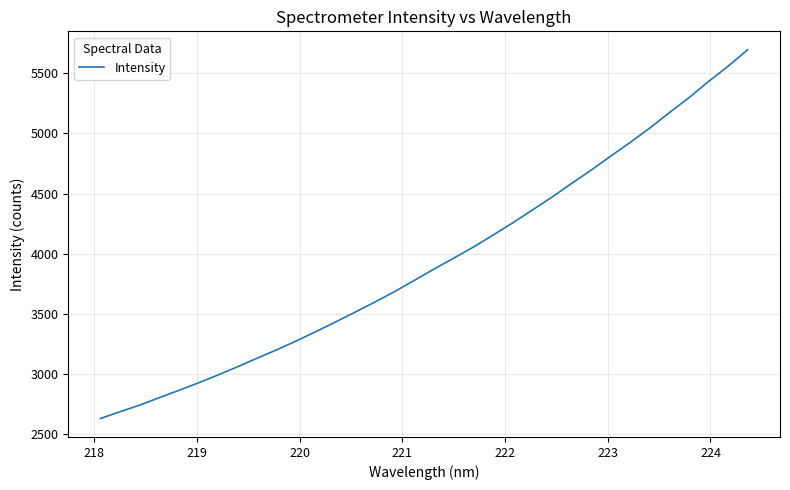

What is the minimum value shown in the chart?

2629.9